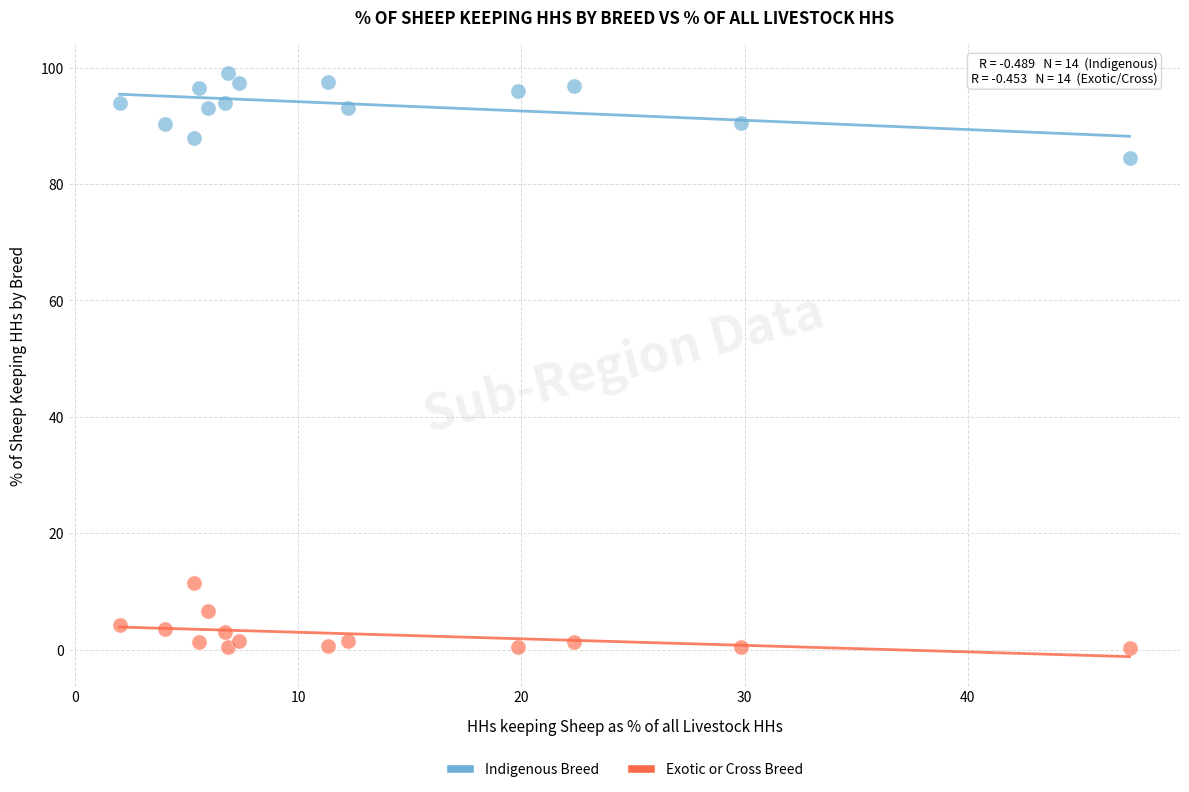

Which series has the widest spread of Y values?

Indigenous Breed